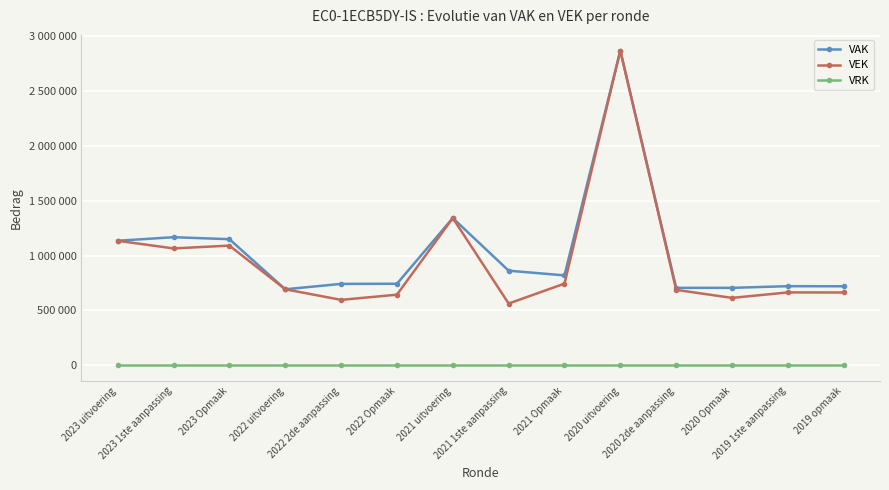

True or false: VEK and VRK intersect in this chart.

False